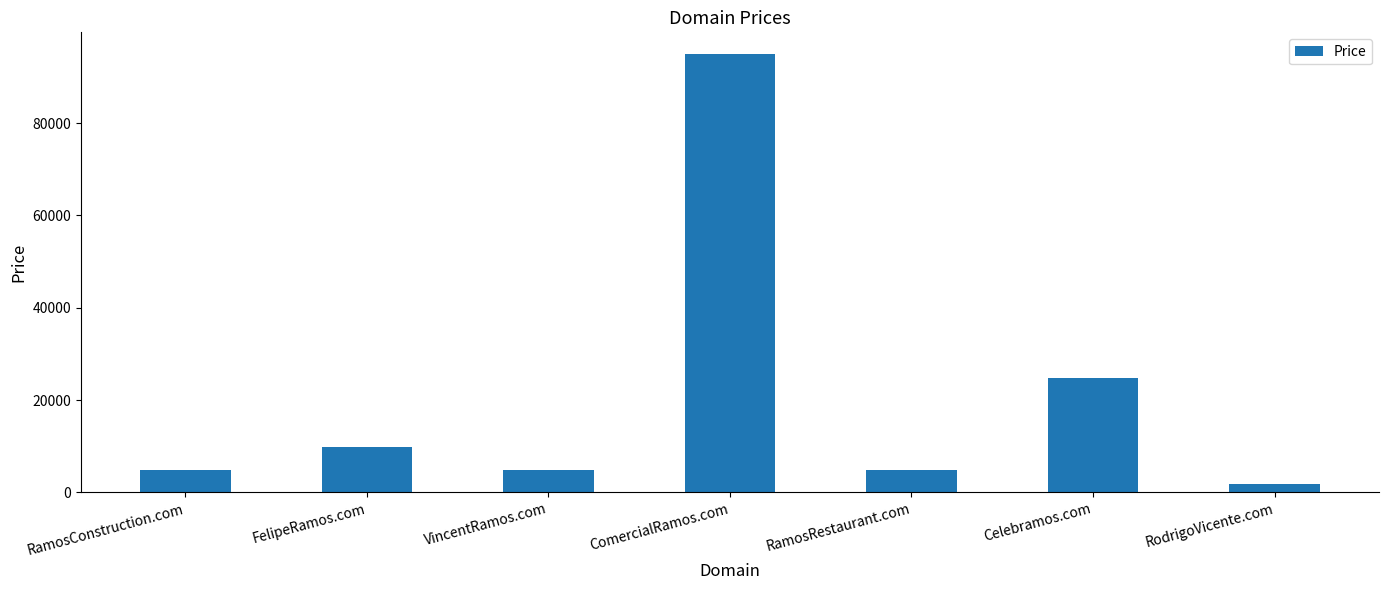

Which category has the highest value across all series?

ComercialRamos.com